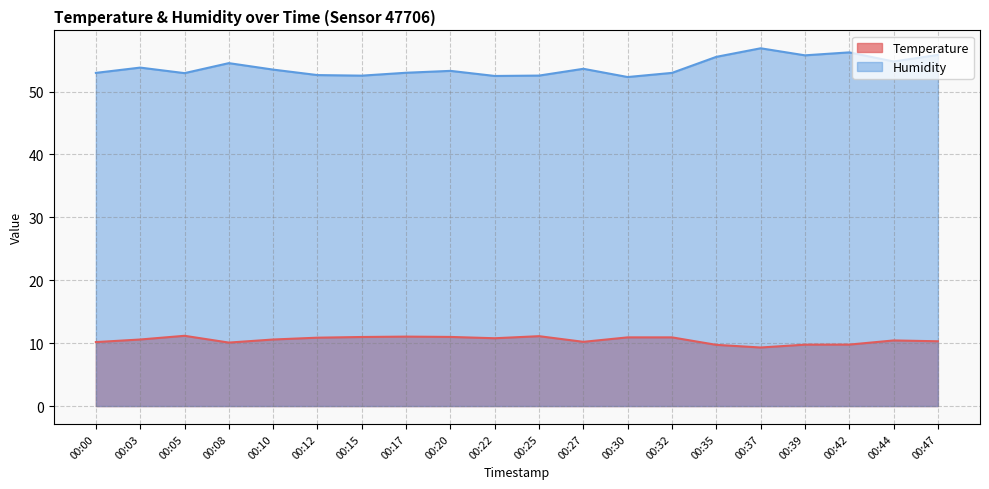

What are all the series names shown in the legend?

Temperature, Humidity